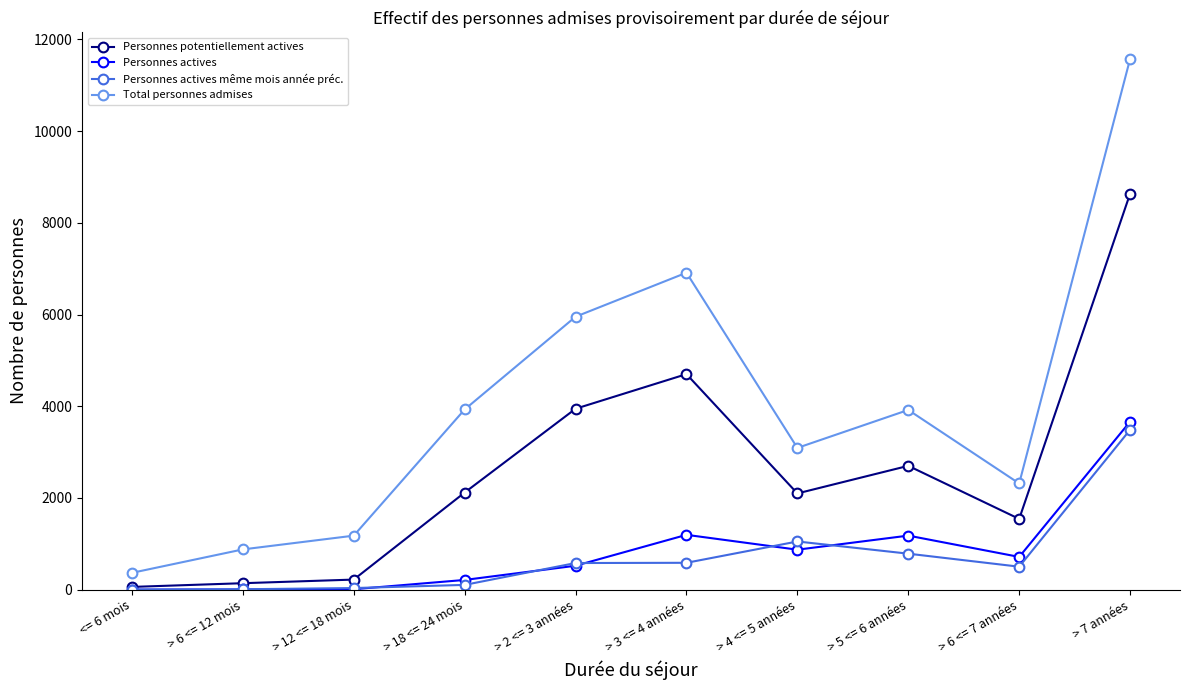

At which category is the sum across all series the highest?

> 7 années